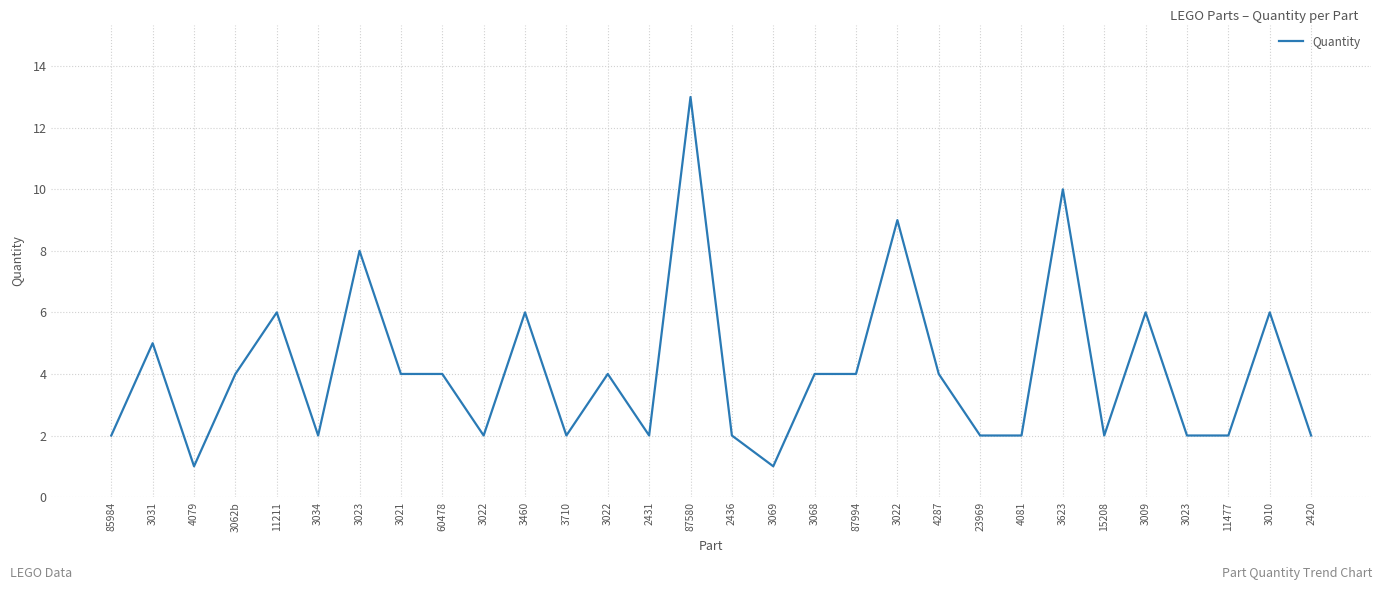

How many lines are shown in the chart?

1